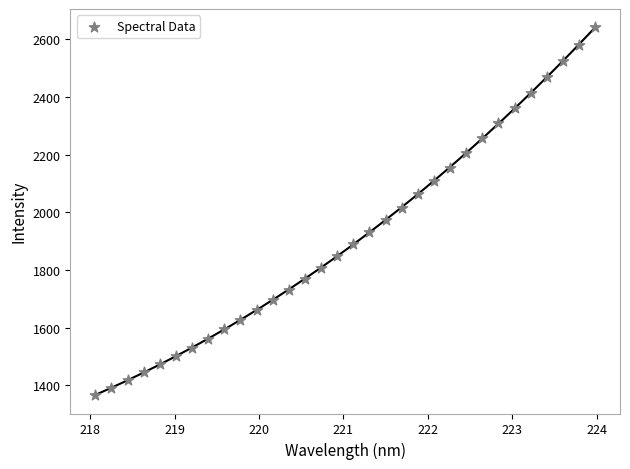

What is the range of Y values (max minus min)?

1273.6